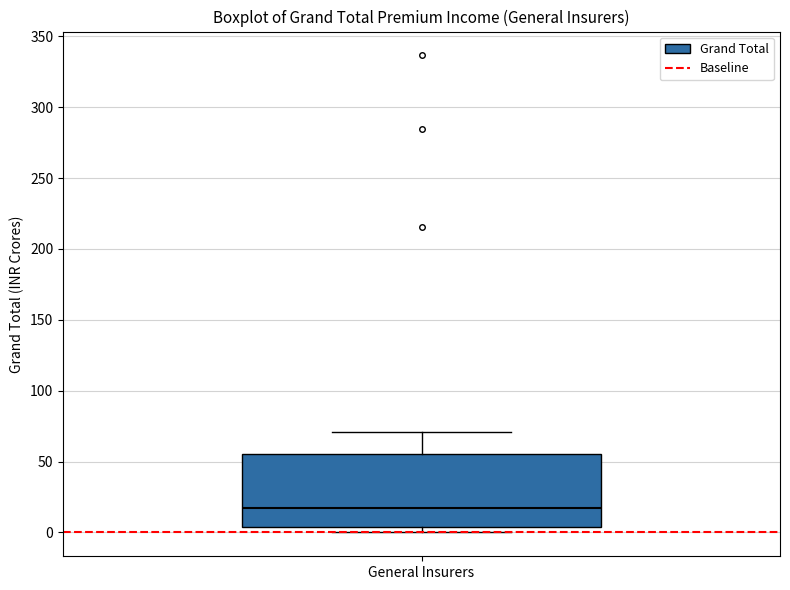

Where does the median line of the box for General Insurers sit on the y-axis? The values are not printed on the chart, so give them approximately, as read against the axis.

15